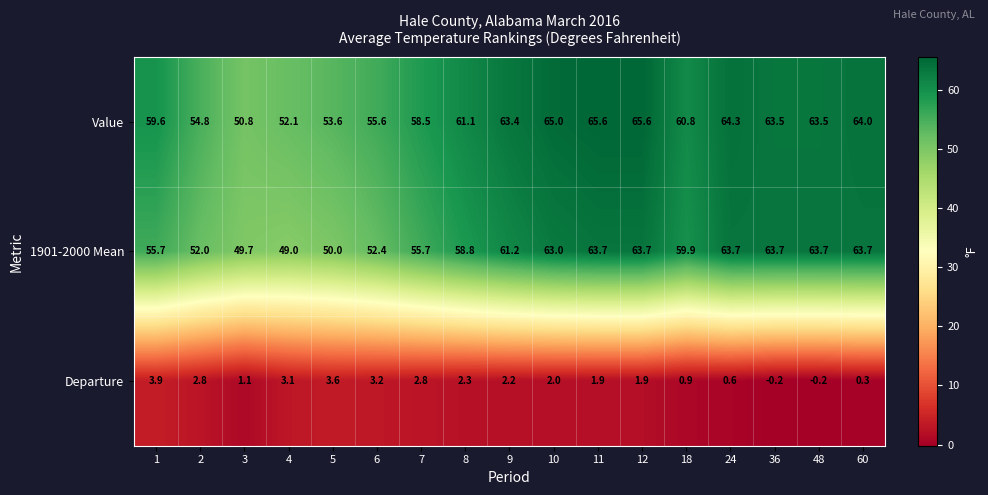

What is the minimum value shown in the chart?

-0.2